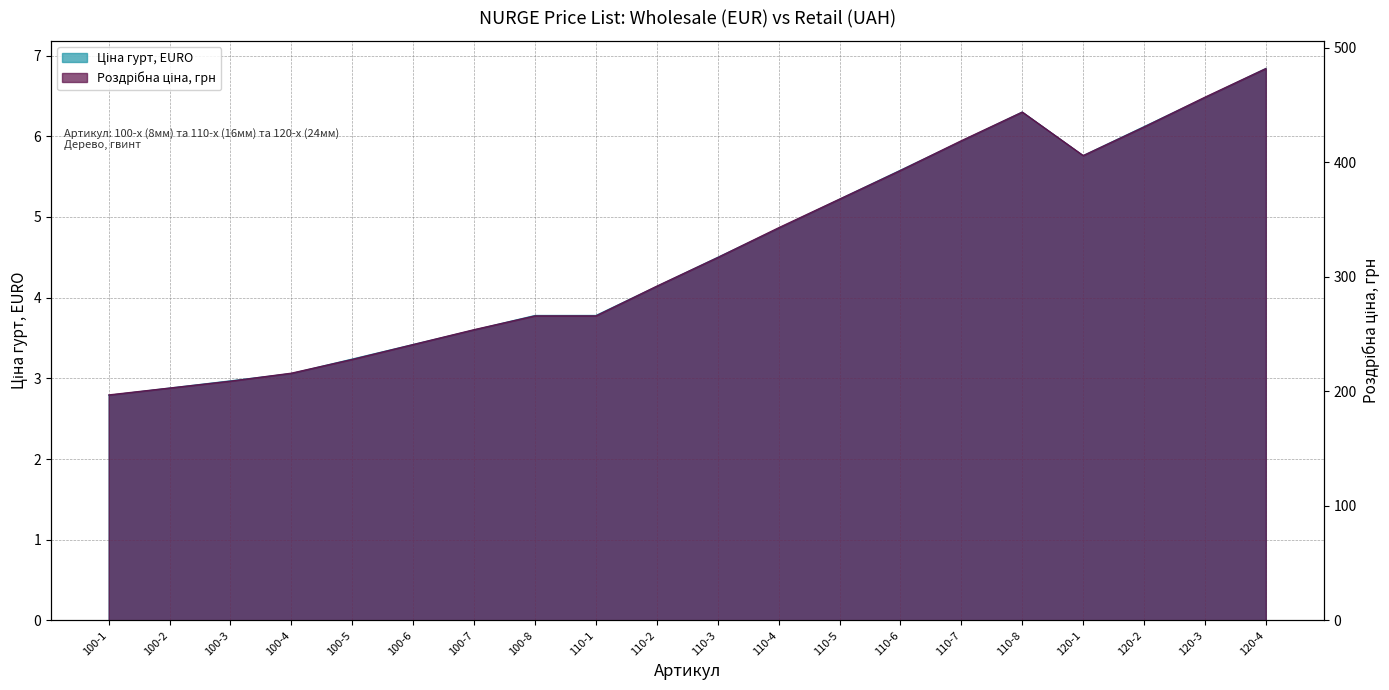

List the series in order of their overall mean, highest first.

Роздрібна ціна, грн, Ціна гурт, EURO